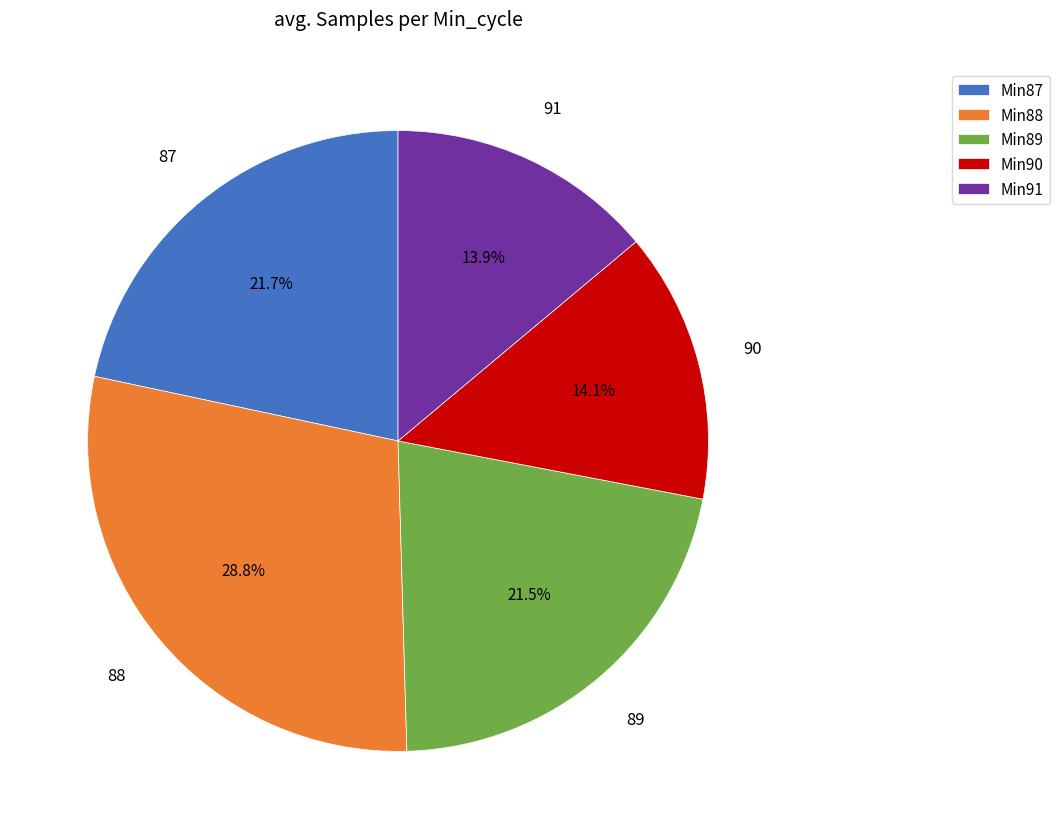

Is there any slice that represents more than half of the pie?

No